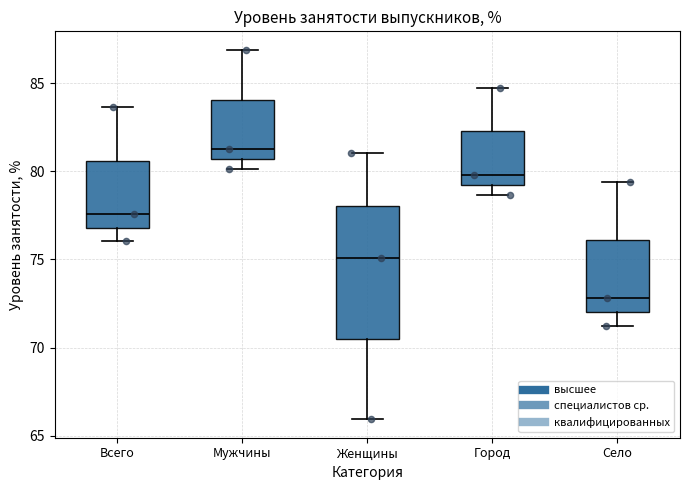

Which box has the lowest median line?

Село